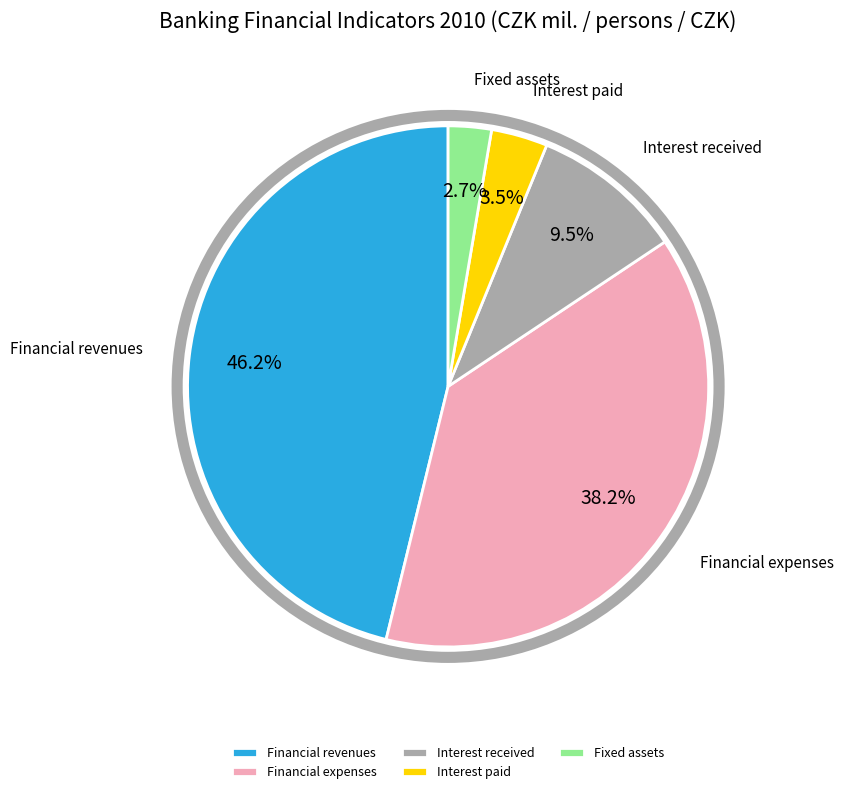

Which slice is the smallest?

Fixed assets